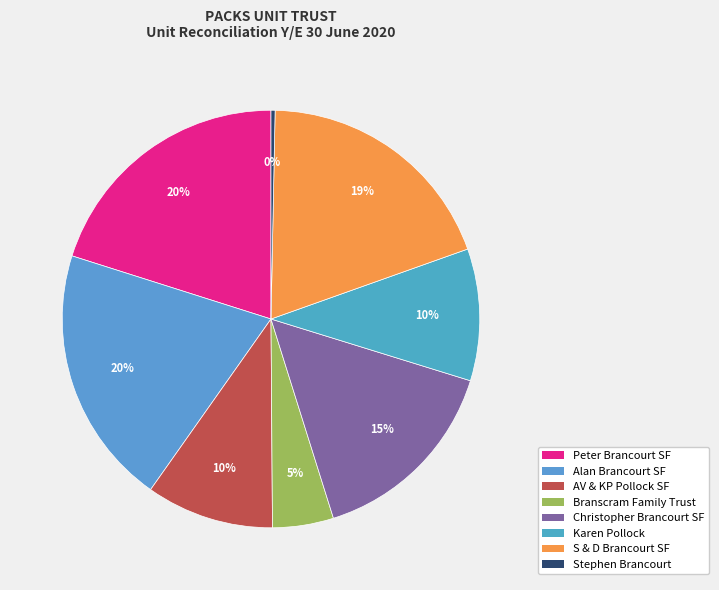

Count the number of slices in the pie.

8